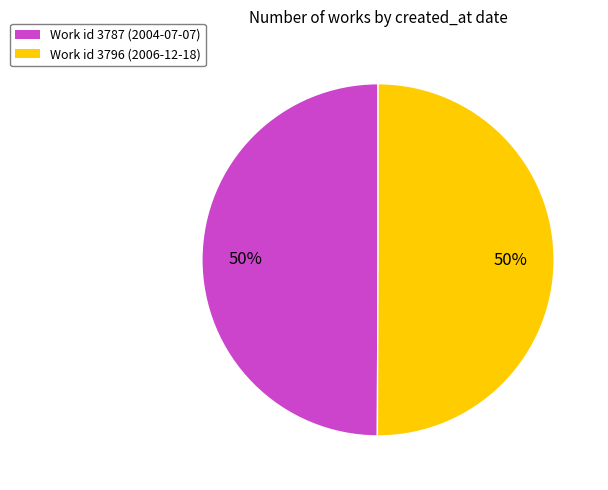

To the nearest percent, what is the average slice percentage?

50%